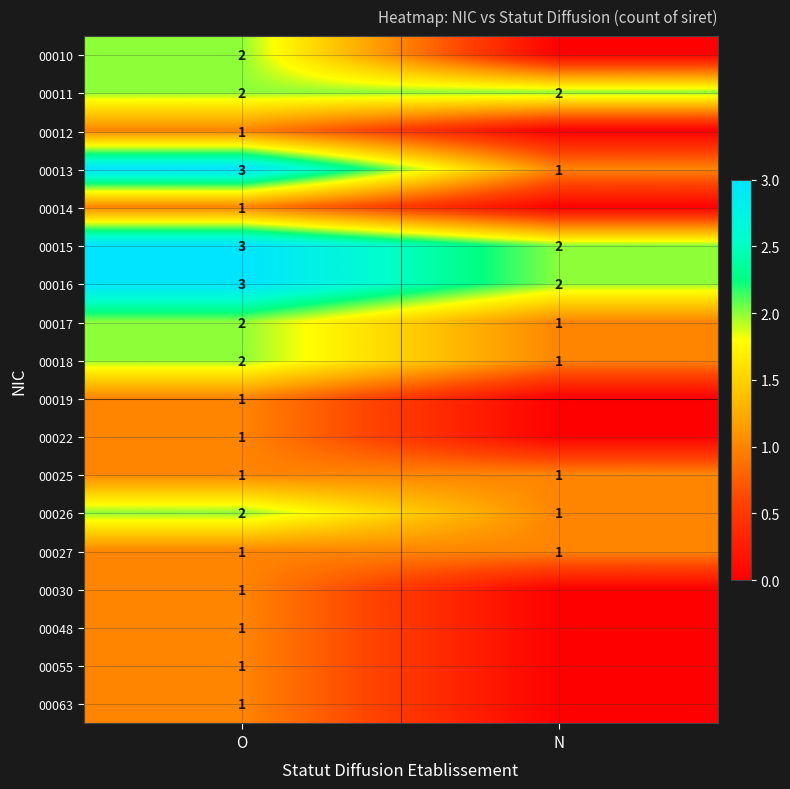

The value of 00018 at O is 2. True or false?

True